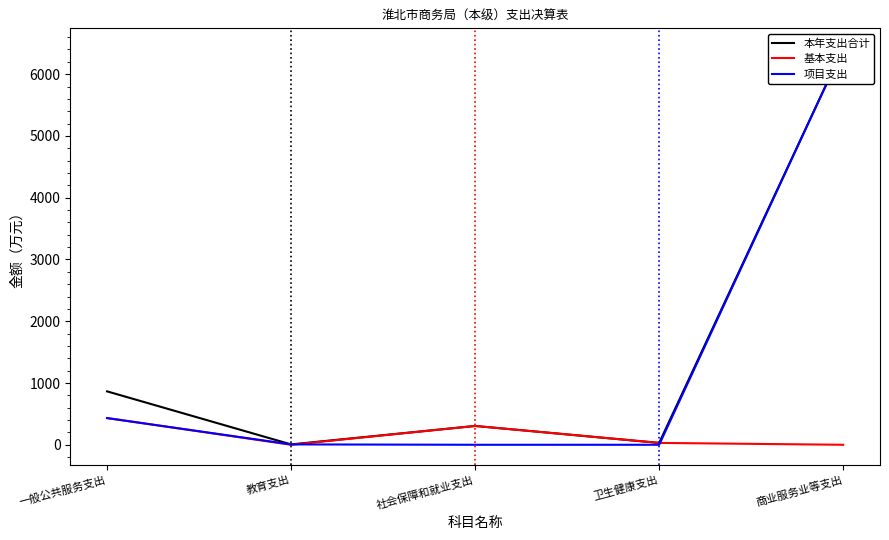

What is the sum of all 项目支出 values?

6859.1